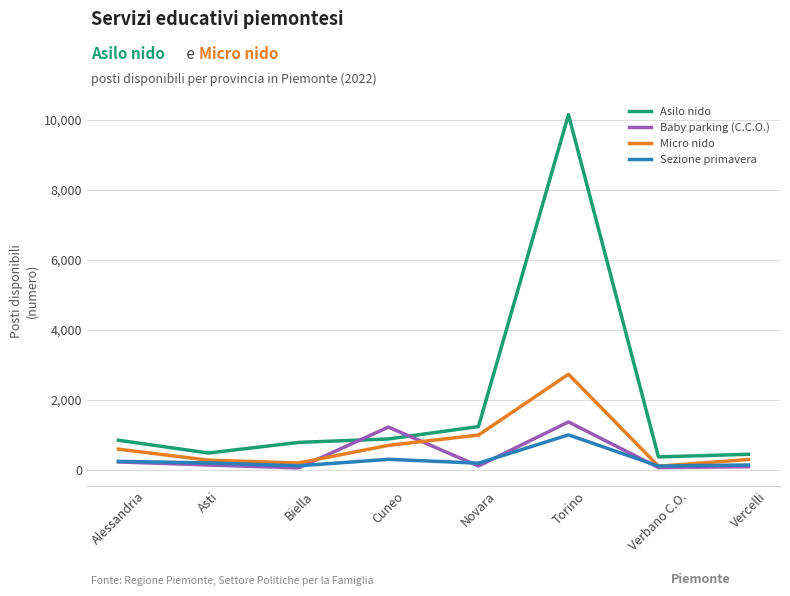

Where do Asilo nido and Baby parking (C.C.O.) first cross each other?

Biella and Cuneo